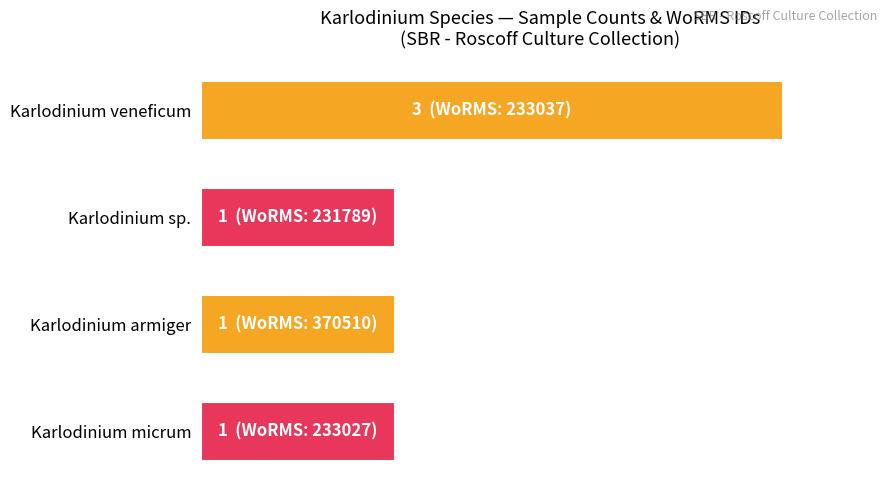

Does the chart contain any negative values?

No